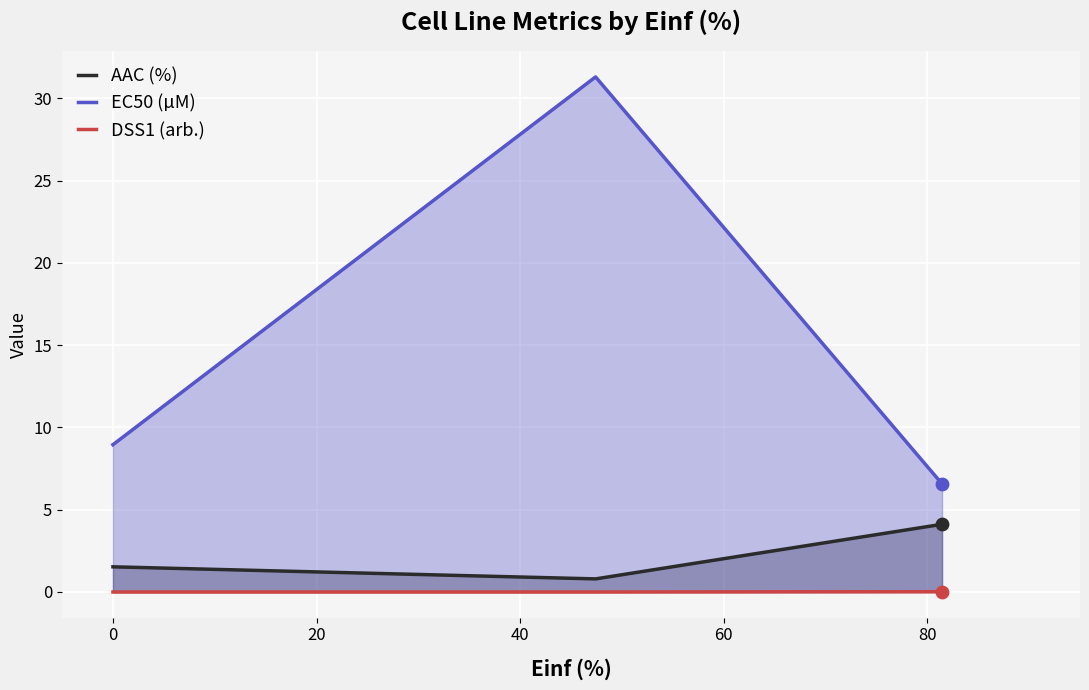

What are all the series names shown in the legend?

AAC (%), EC50 (µM), DSS1 (arb.)